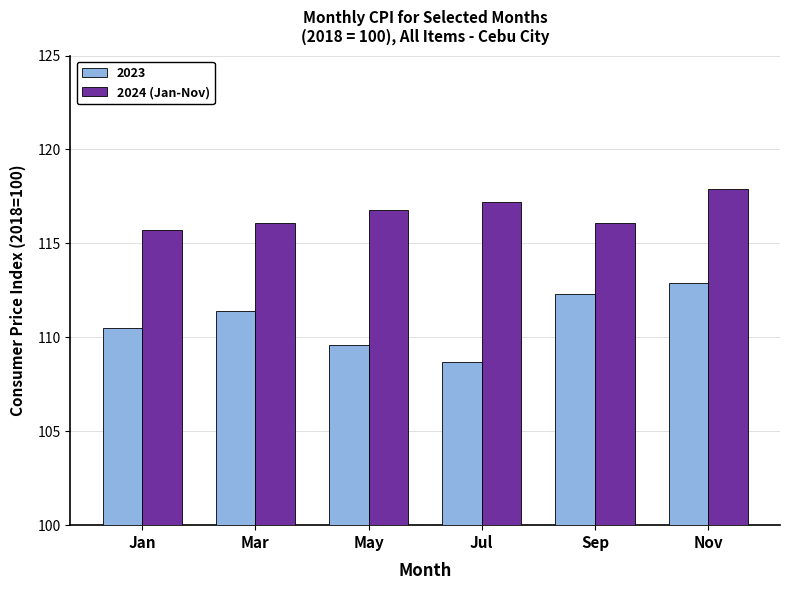

Where does the 2023 series first go above 111?

Mar